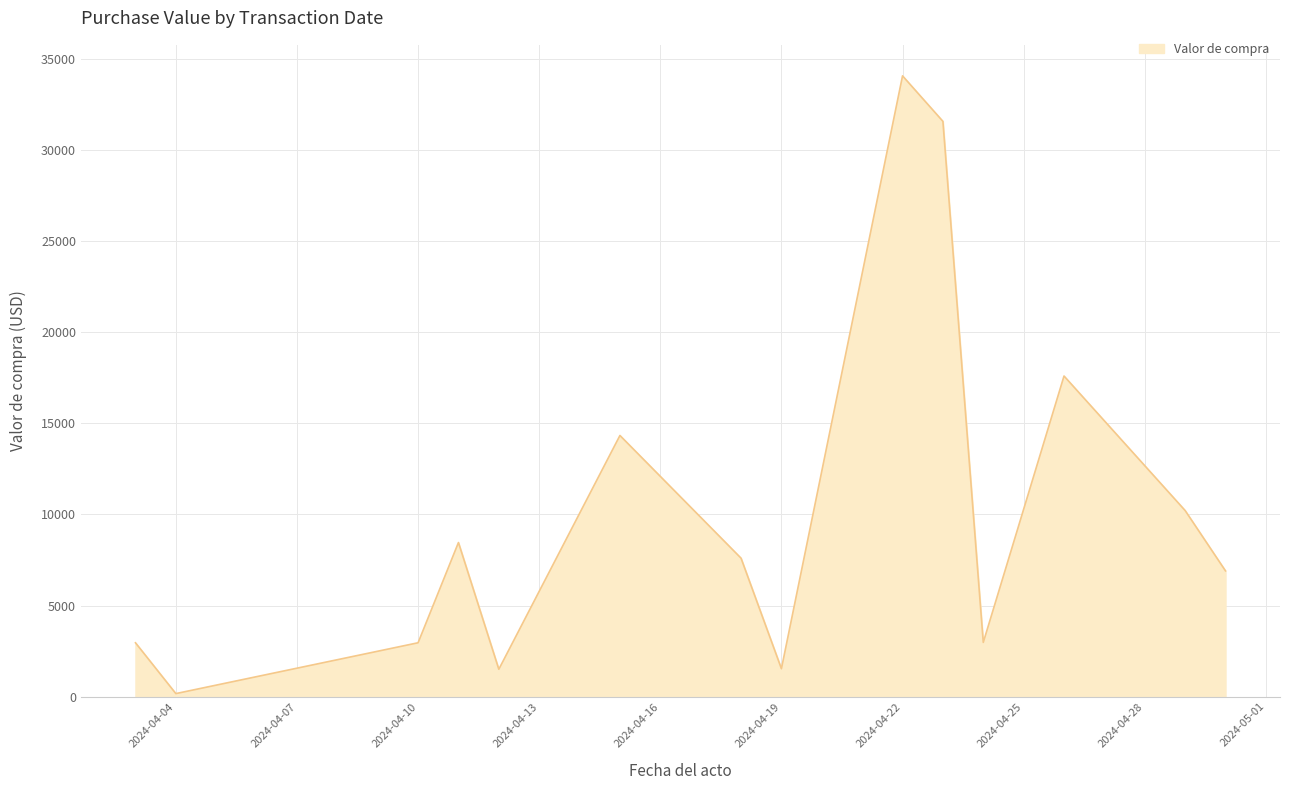

What is the maximum value shown in the chart?

34096.6